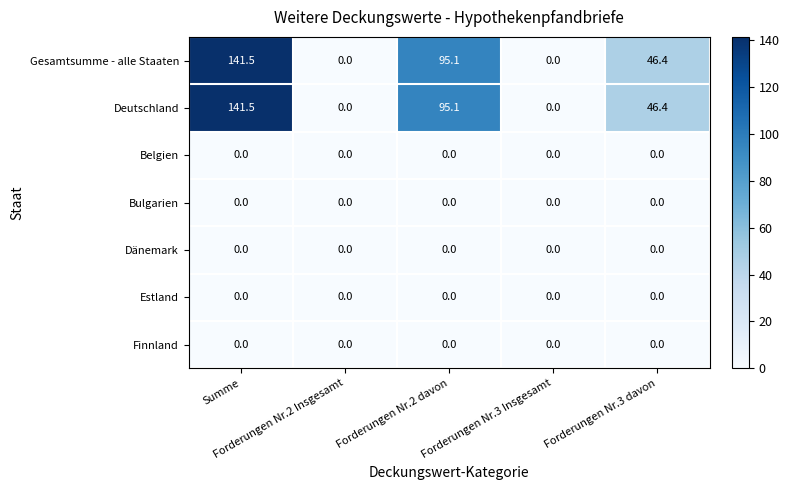

What is the difference between the highest and lowest values at Forderungen Nr.3 davon?

46.4